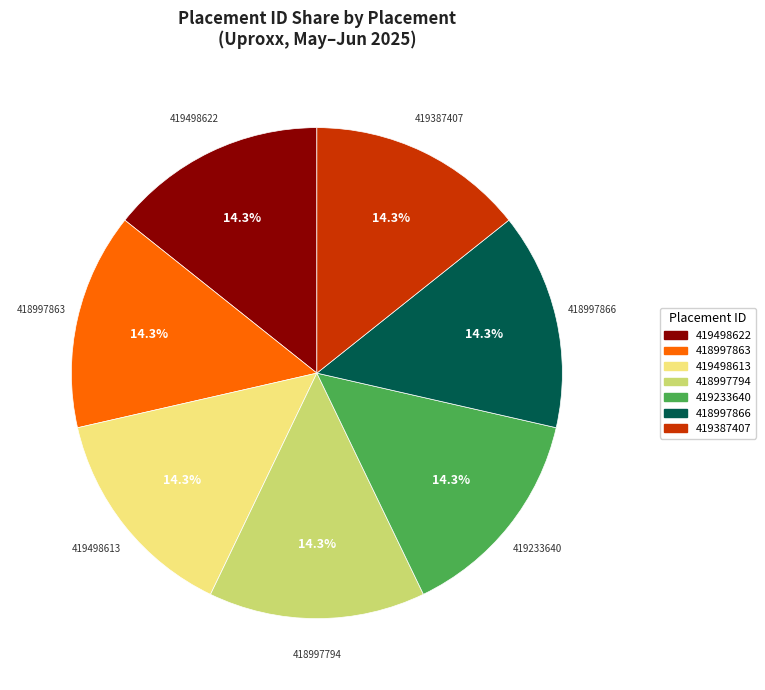

Is it true that 419498613 is 14% of the pie?

True